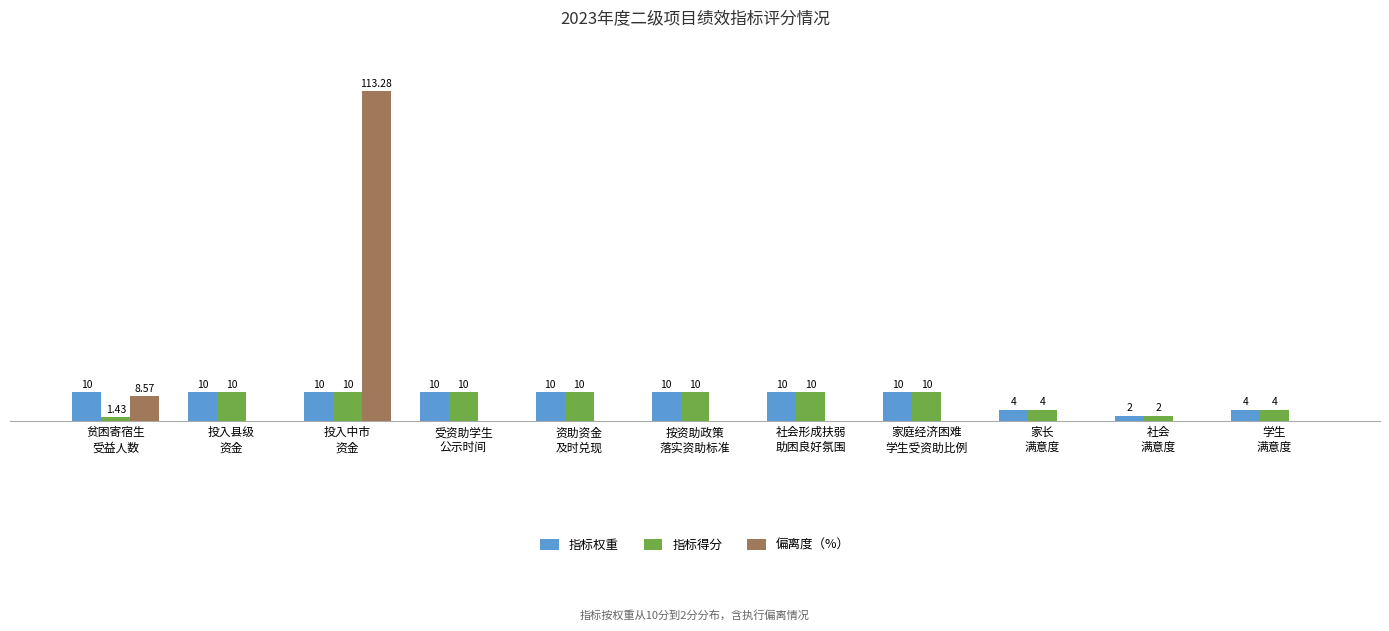

At which category does the chart reach its peak across all series?

投入中市
资金